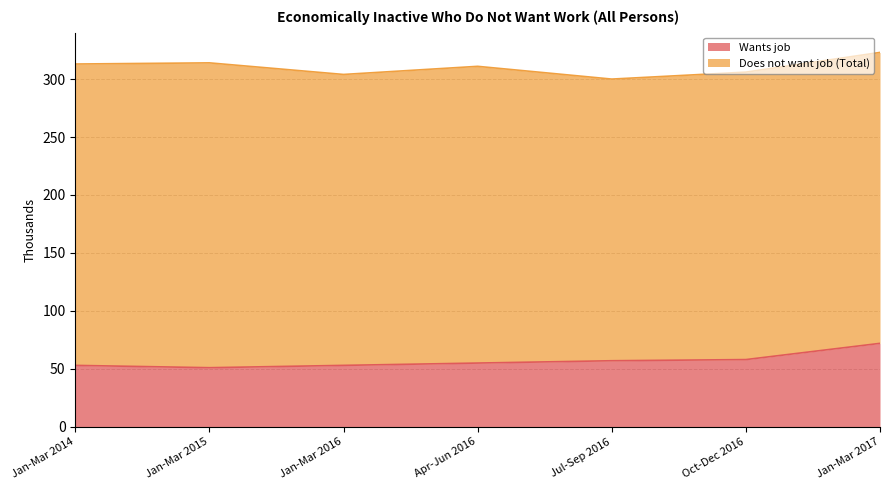

What is the label of the 1st point from the right?

Jan-Mar 2017